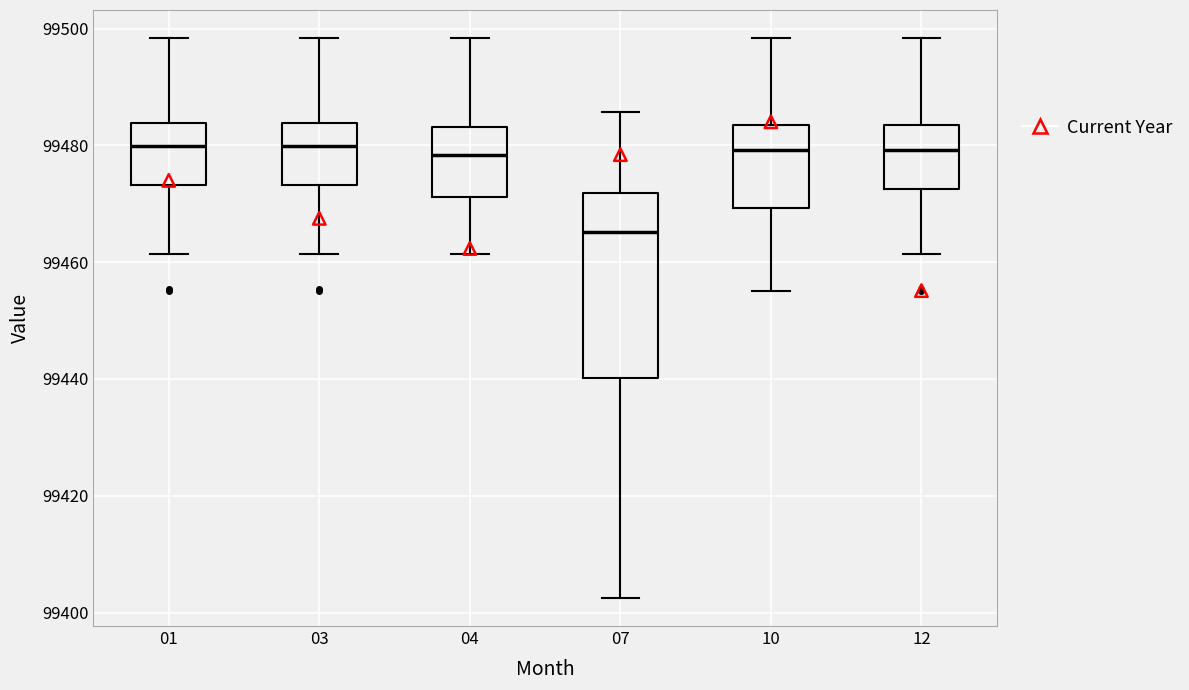

Where does the lower whisker of the box at x = 04 end on the y-axis? The values are not printed on the chart, so give them approximately, as read against the axis.

99462